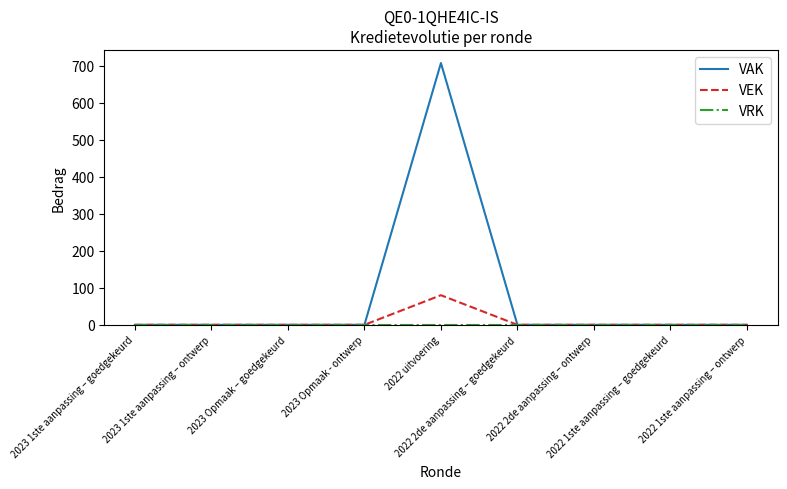

Which series has the largest range (max minus min)?

VAK